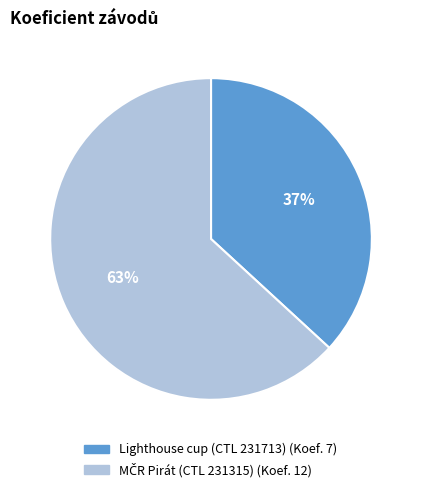

Is there any slice that represents more than half of the pie?

Yes